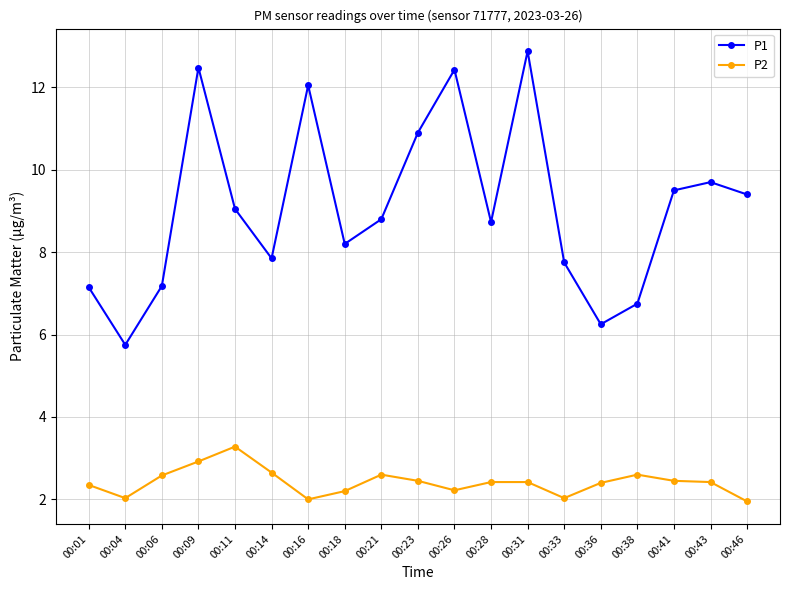

Where does the P1 series first go above 8?

00:09